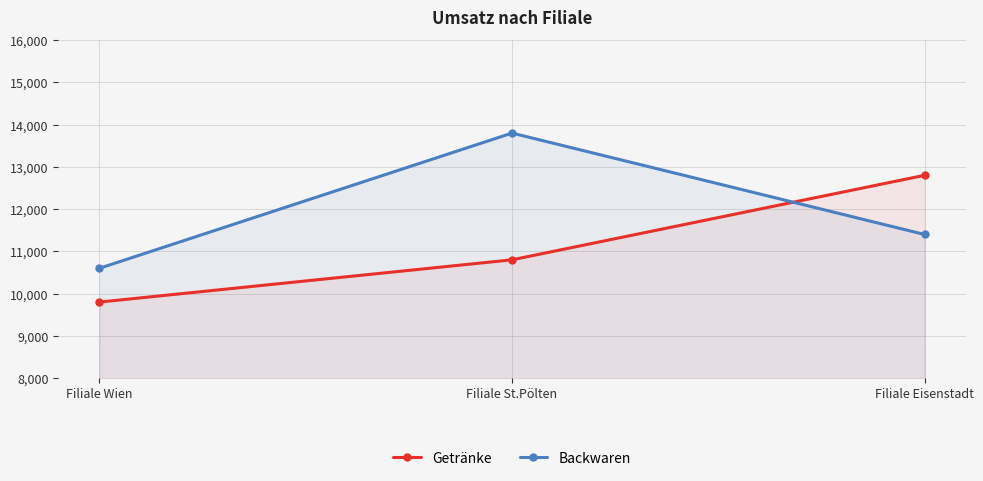

What is the highest value of the Getränke series?

12800